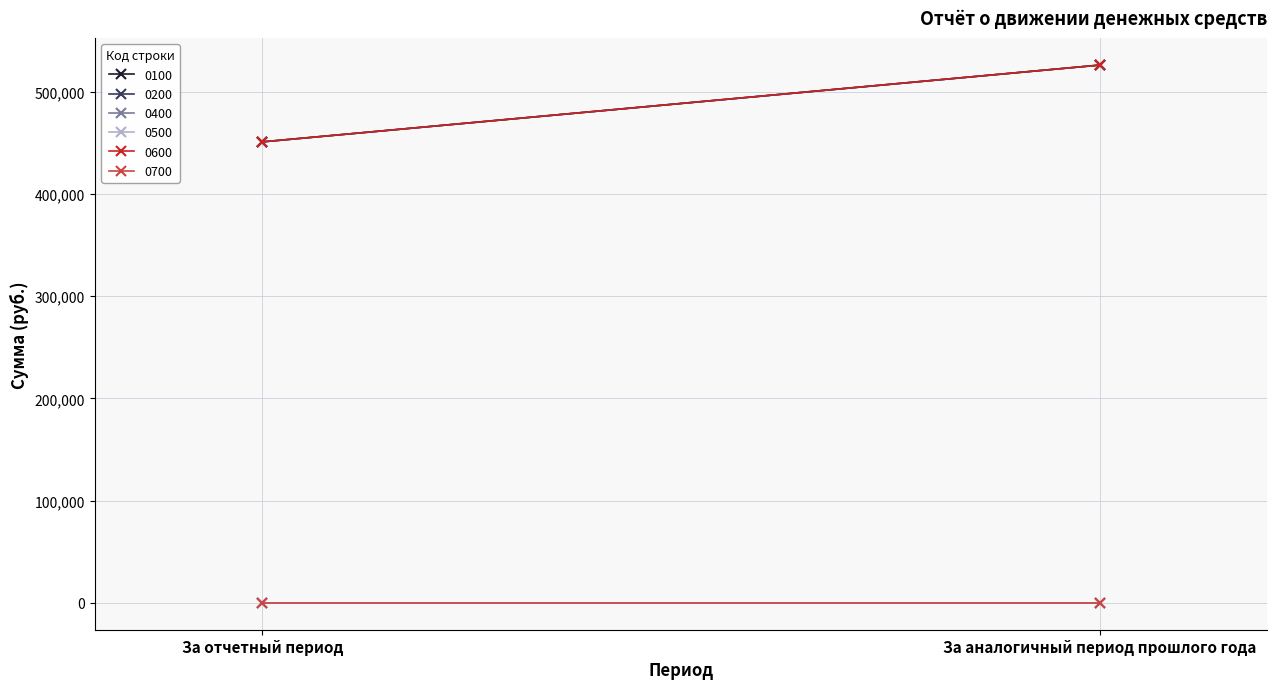

What are all the series names shown in the legend?

0100, 0200, 0400, 0500, 0600, 0700